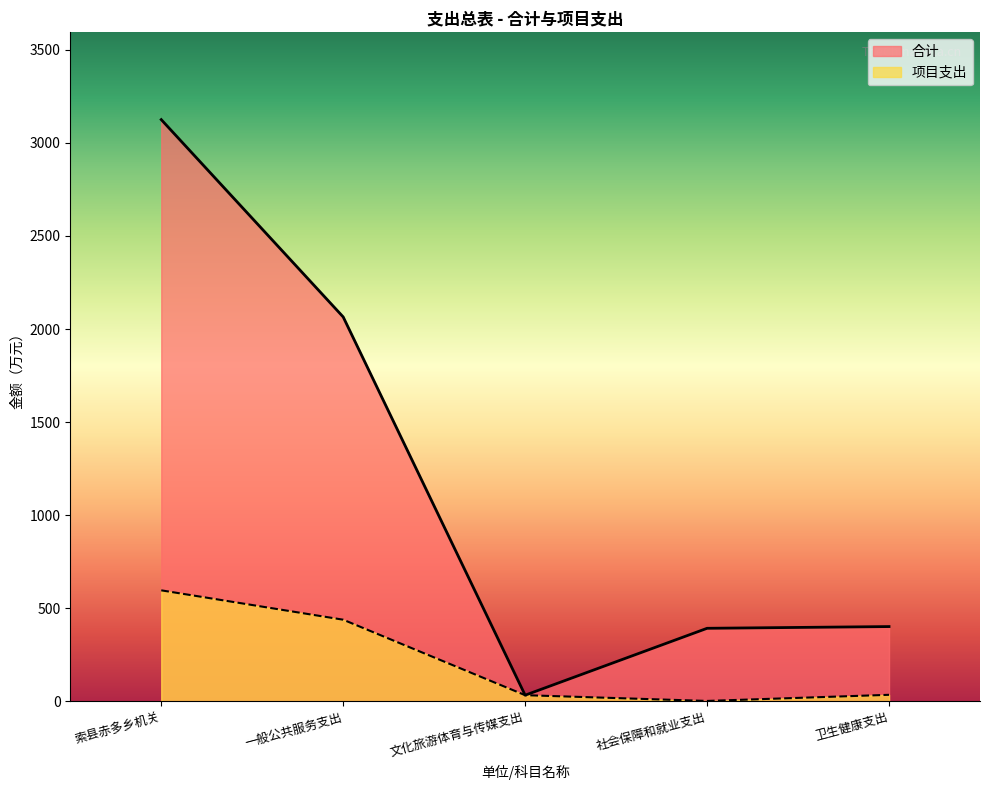

Is the value of 项目支出 at 卫生健康支出 greater than the value of 合计 at 一般公共服务支出?

No